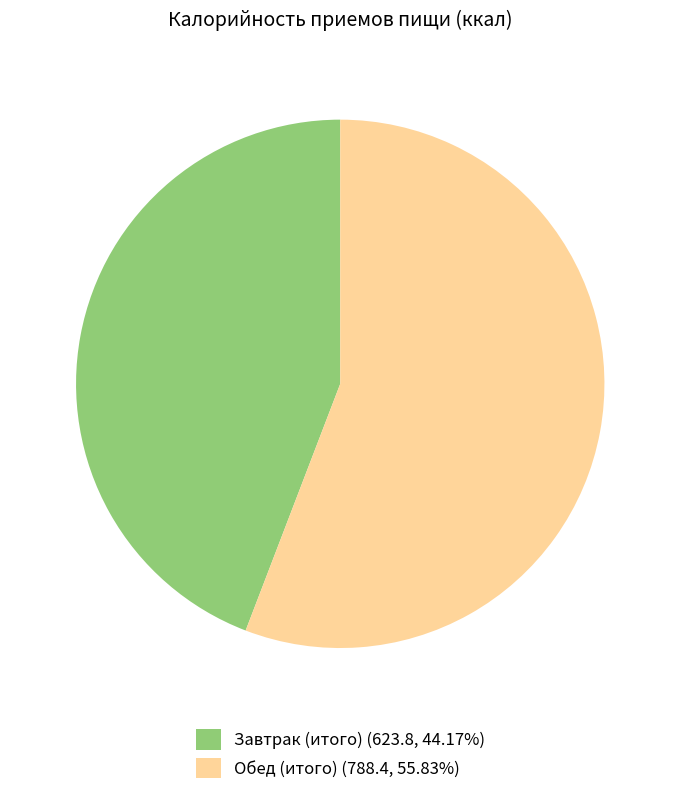

Is the sum of Завтрак (итого) (623.8, 44.17%) and Обед (итого) (788.4, 55.83%) greater than half?

Yes